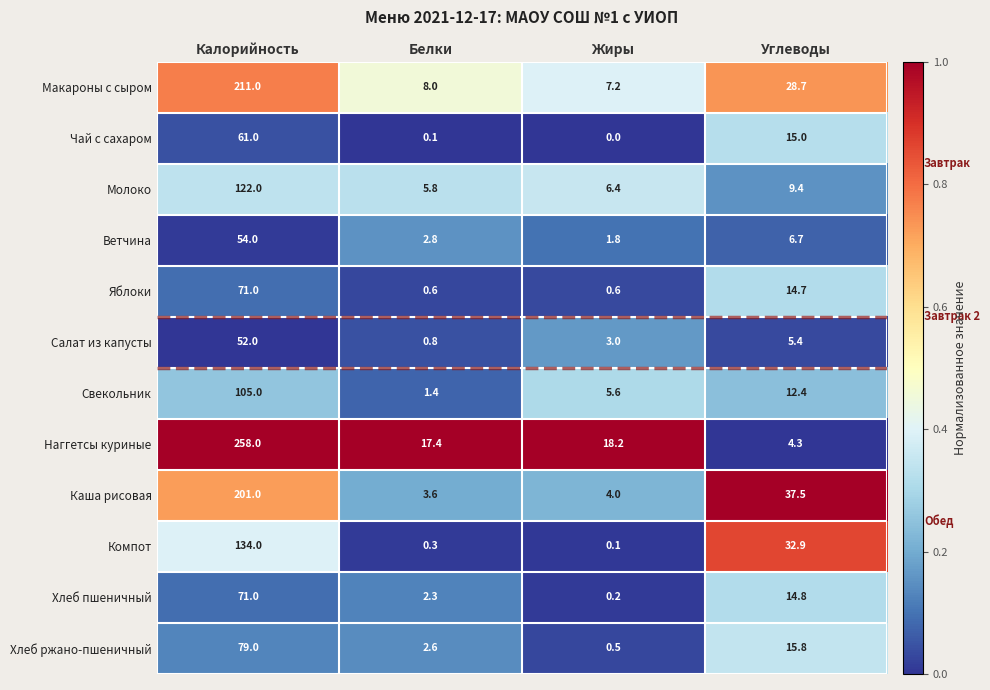

Which series has the widest spread of values?

Наггетсы куриные